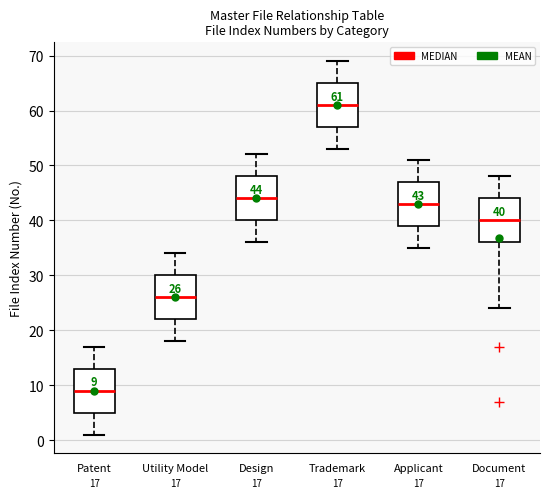

Which box has the lowest median line?

Patent